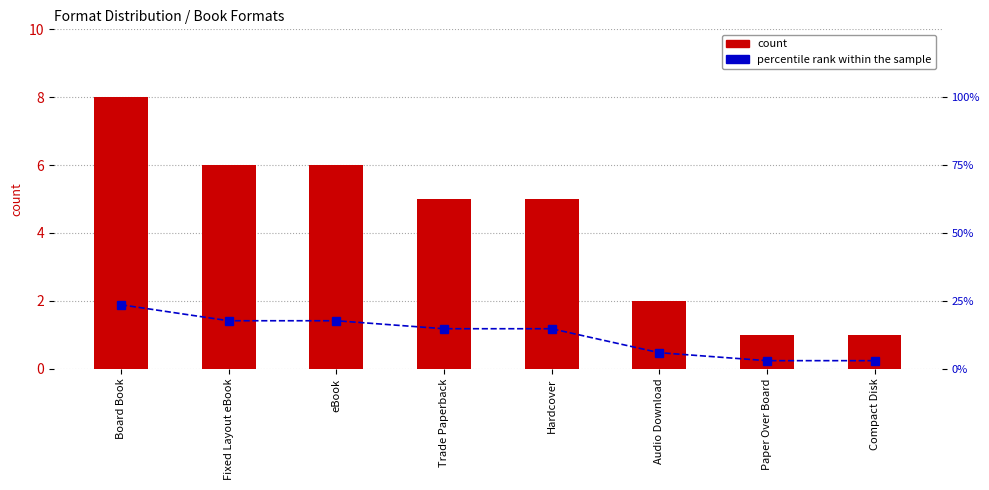

Between Hardcover and Compact Disk, which series saw the biggest shift?

percentile rank within the sample